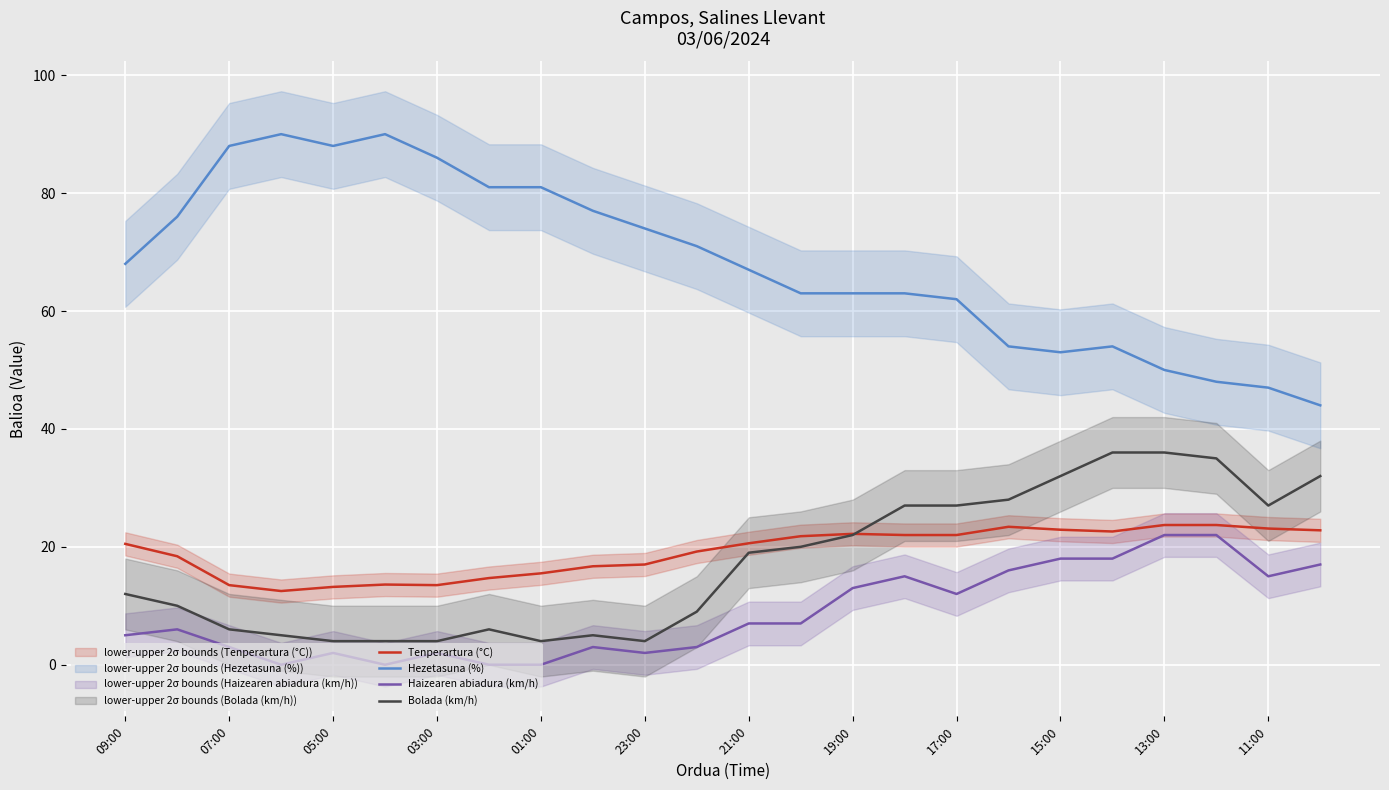

Is it true that Hezetasuna (%) equals 141.4 at 05:00?

False